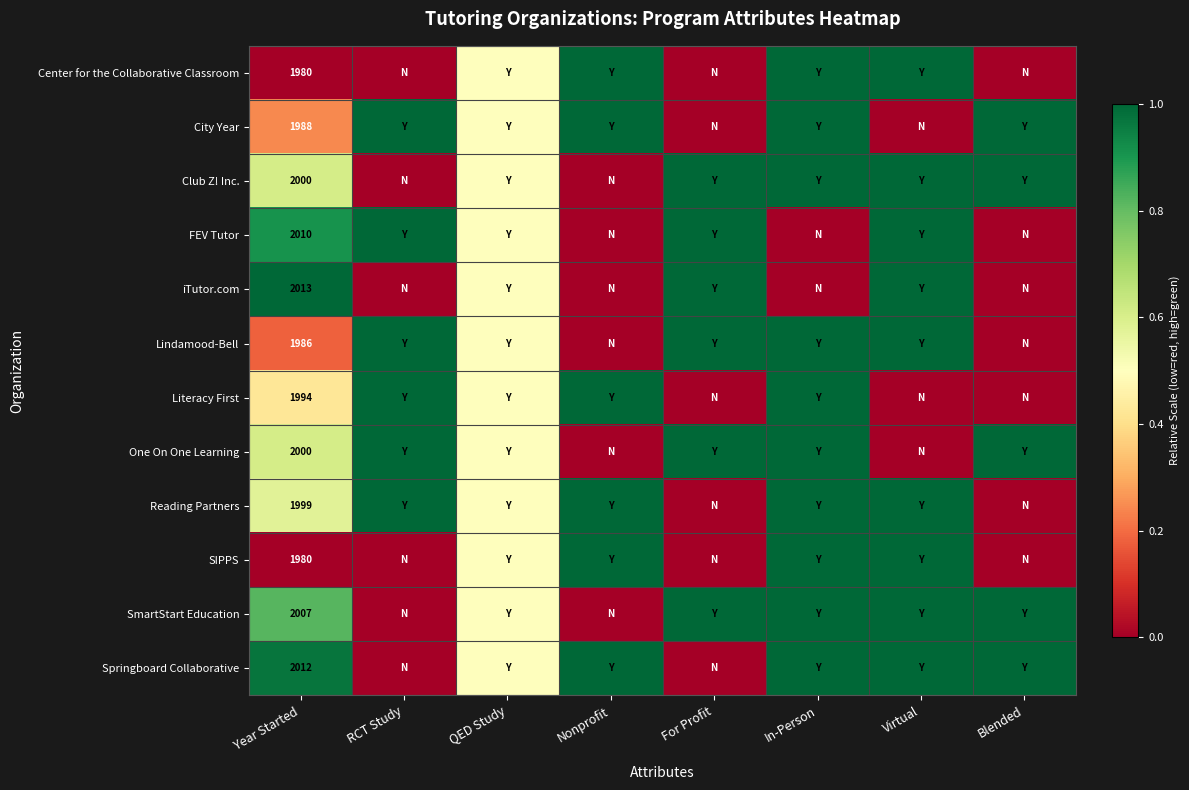

The value of Center for the Collaborative Classroom at Year Started is 675.6. True or false?

False